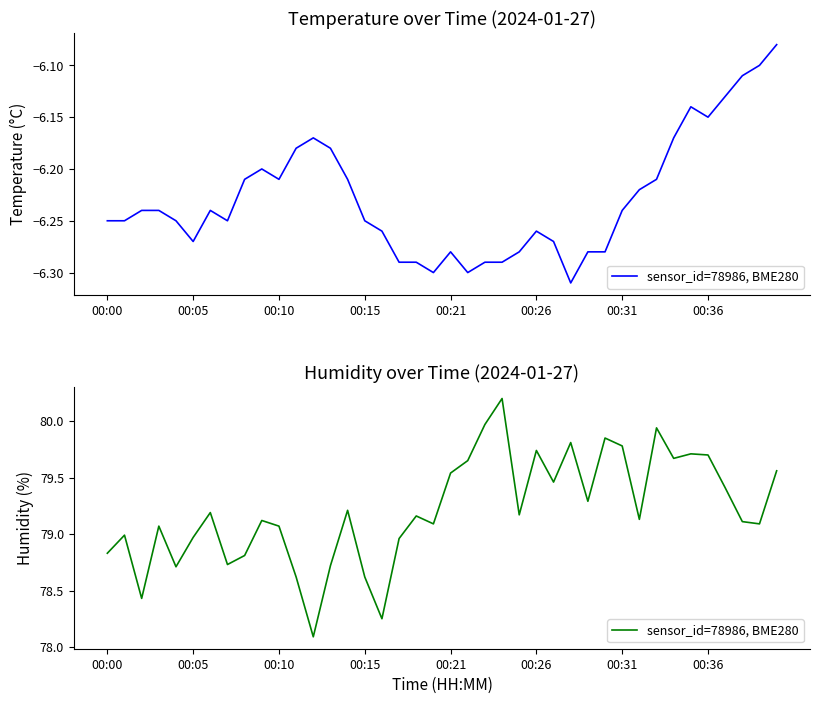

Does the chart display data point markers on the line(s)?

No